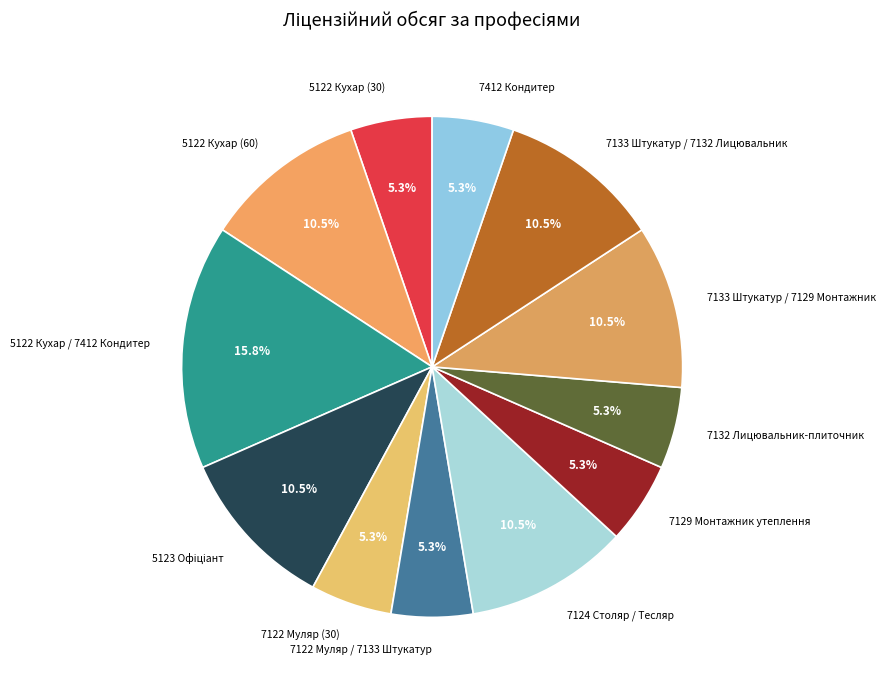

How many slices are in this pie chart?

12